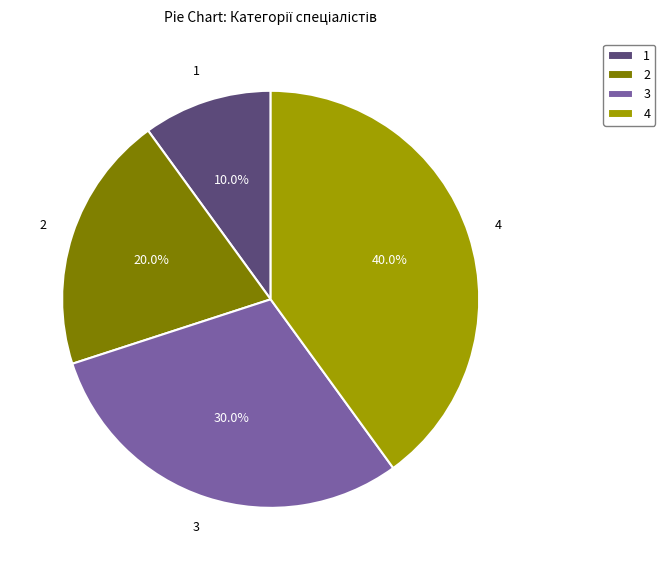

Is there a majority slice in this chart?

No